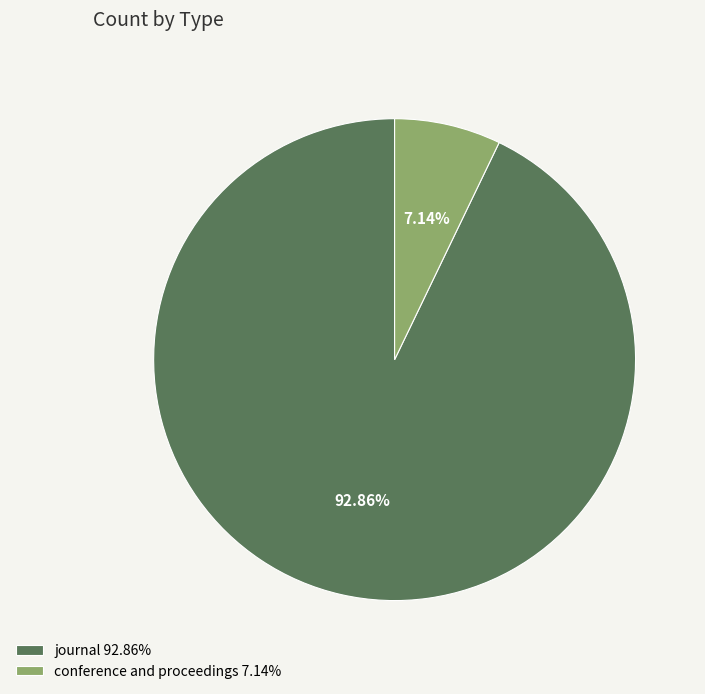

Is there a majority slice in this chart?

Yes